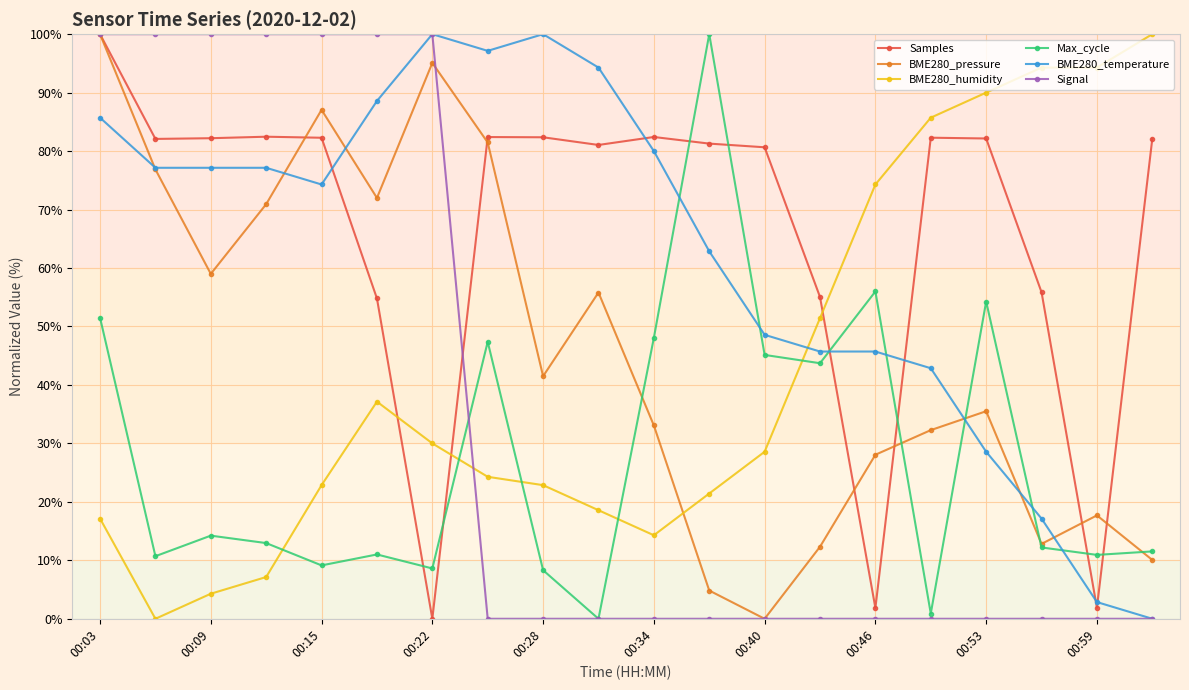

What are all the series names shown in the legend?

Samples, BME280_pressure, BME280_humidity, Max_cycle, BME280_temperature, Signal